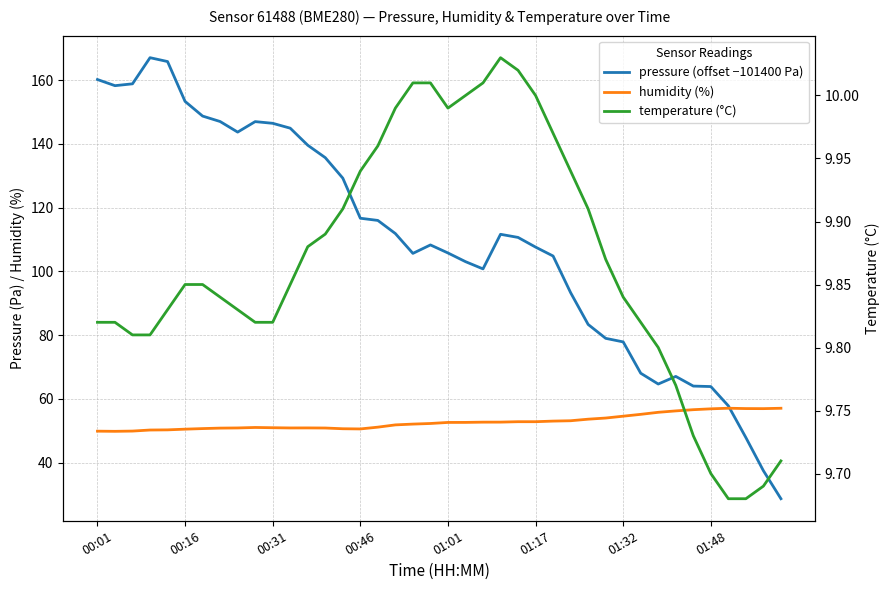

What is the difference between the maximum and minimum values in the temperature (°C) series?

0.3